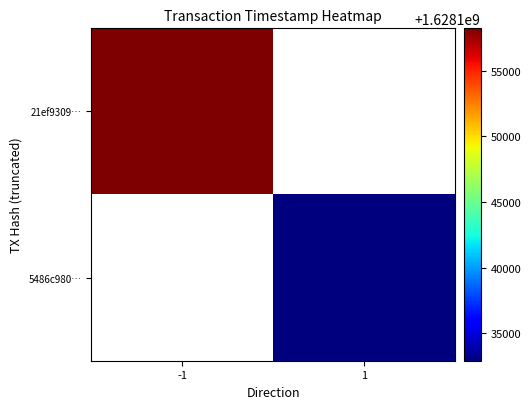

Is the value of 21ef9309… at 1 greater than the value of 5486c980… at 1?

No